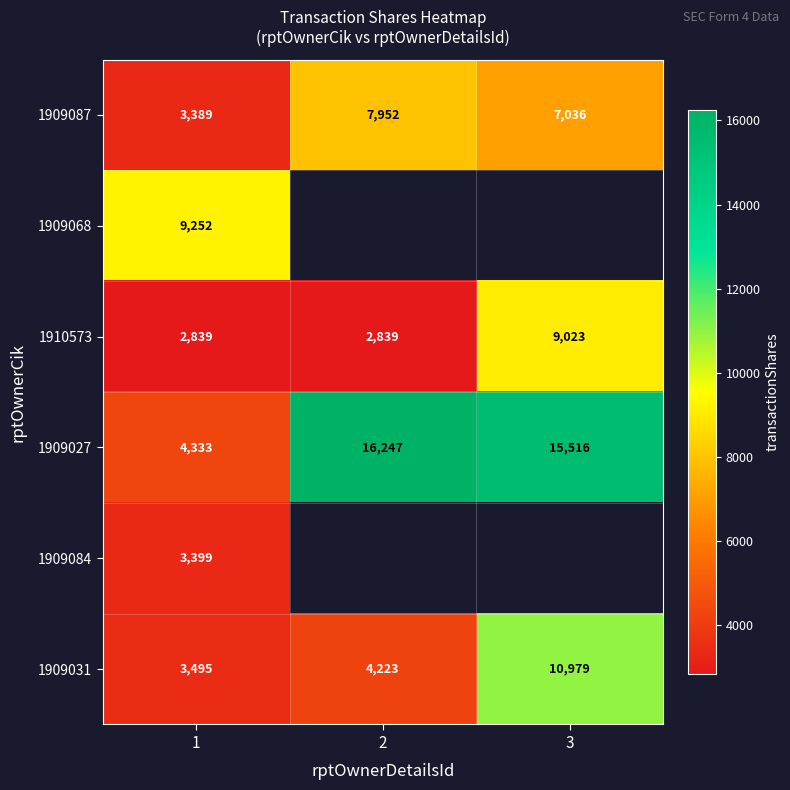

The value of 1909087 at 2 is 4273.8. True or false?

False